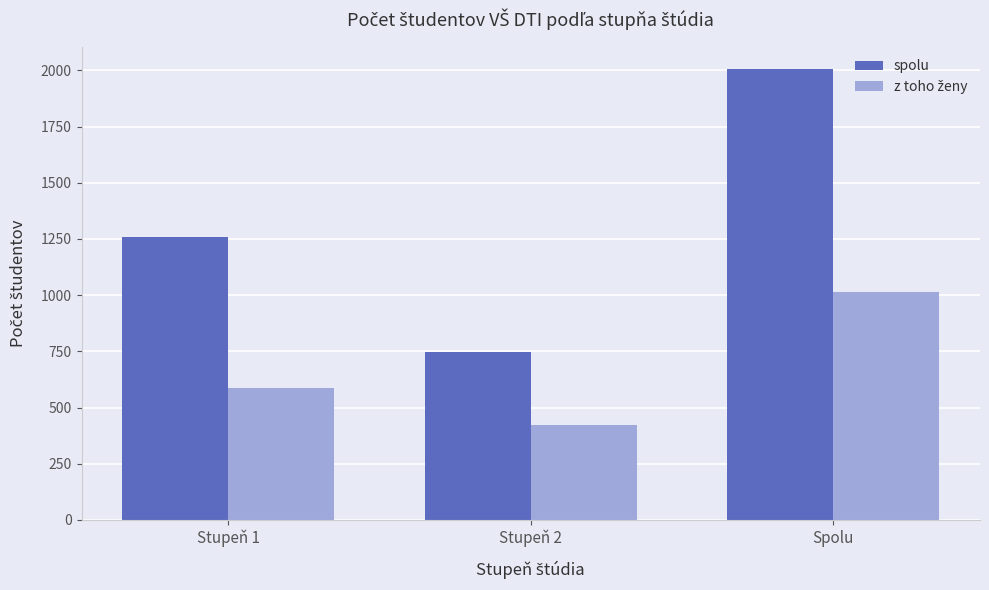

The value of spolu at Spolu is 1243. True or false?

False